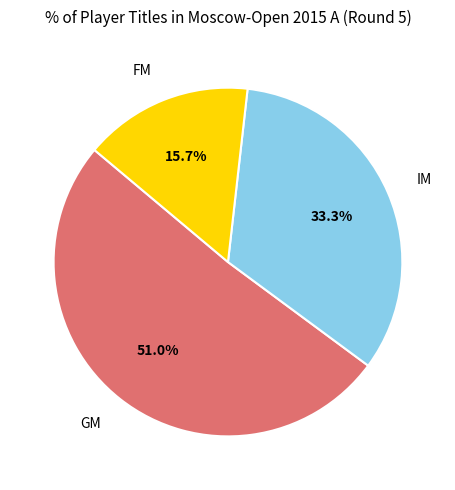

How many segments does this pie chart have?

3